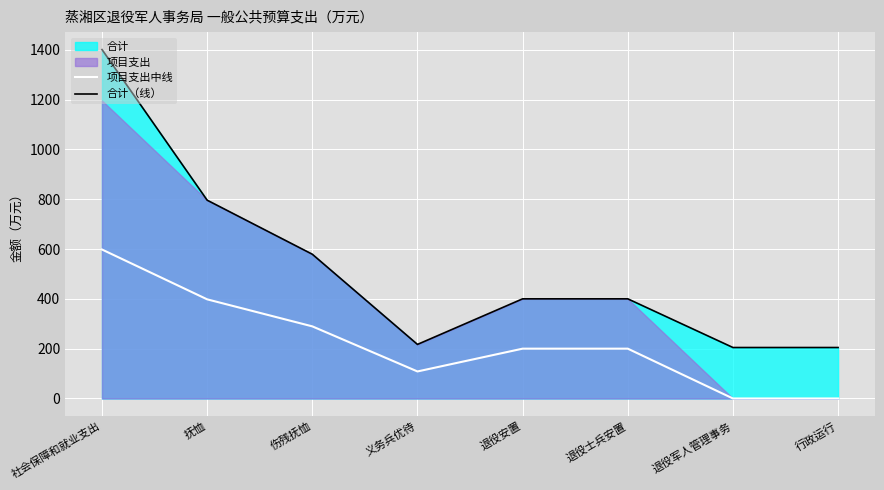

Reading left to right, transcribe all the data shown in this chart.

项目支出中线: 社会保障和就业支出=598.0	抚恤=398.0	伤残抚恤=289.5	义务兵优待=108.5	退役安置=200.0	退役士兵安置=200.0	退役军人管理事务=0.0	行政运行=0.0
合计（线）: 社会保障和就业支出=1400.6	抚恤=796.0	伤残抚恤=579.0	义务兵优待=217.0	退役安置=400.0	退役士兵安置=400.0	退役军人管理事务=204.6	行政运行=204.6